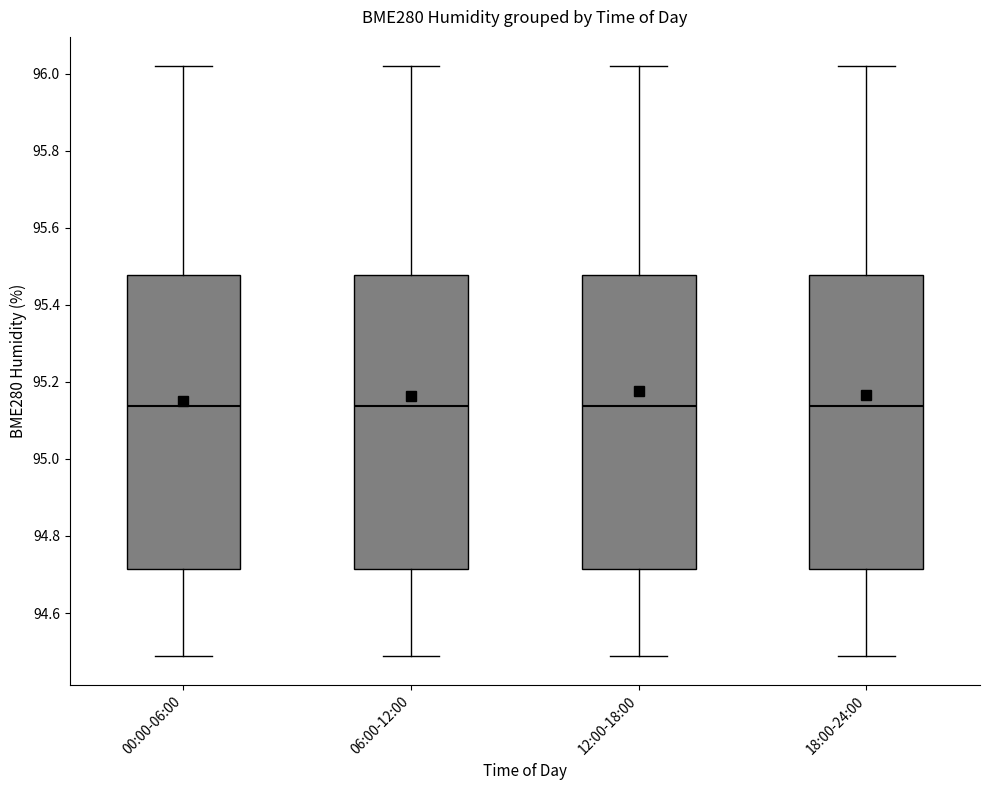

Where is the lower edge of the box for 12:00-18:00 on the y-axis? The values are not printed on the chart, so give them approximately, as read against the axis.

94.72